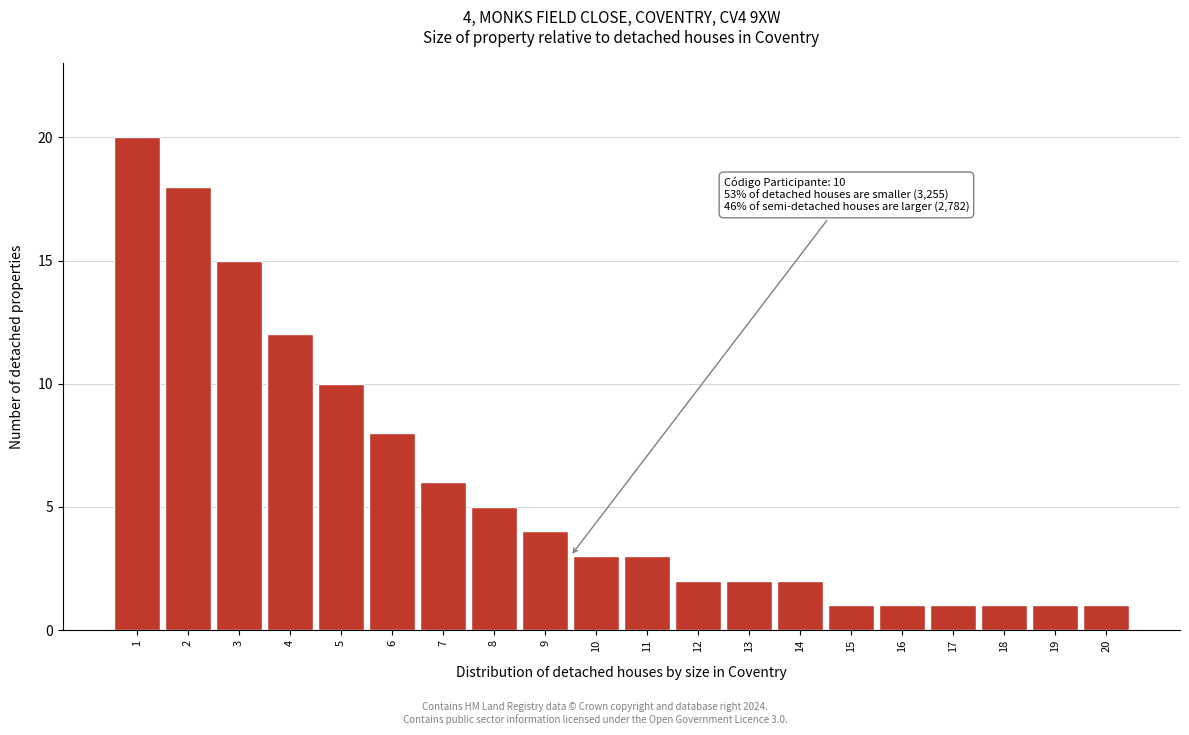

Reading right to left, what are all the values shown in this chart?

20=1	19=1	18=1	17=1	16=1	15=1	14=2	13=2	12=2	11=3	10=3	9=4	8=5	7=6	6=8	5=10	4=12	3=15	2=18	1=20